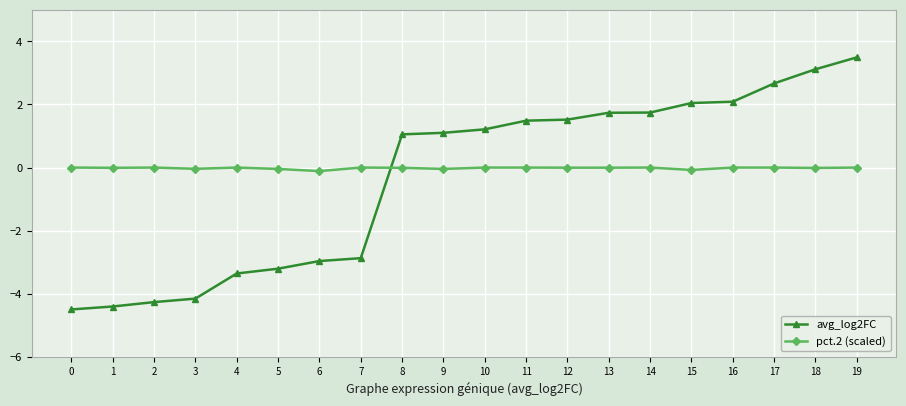

Which series has the widest spread of values?

avg_log2FC